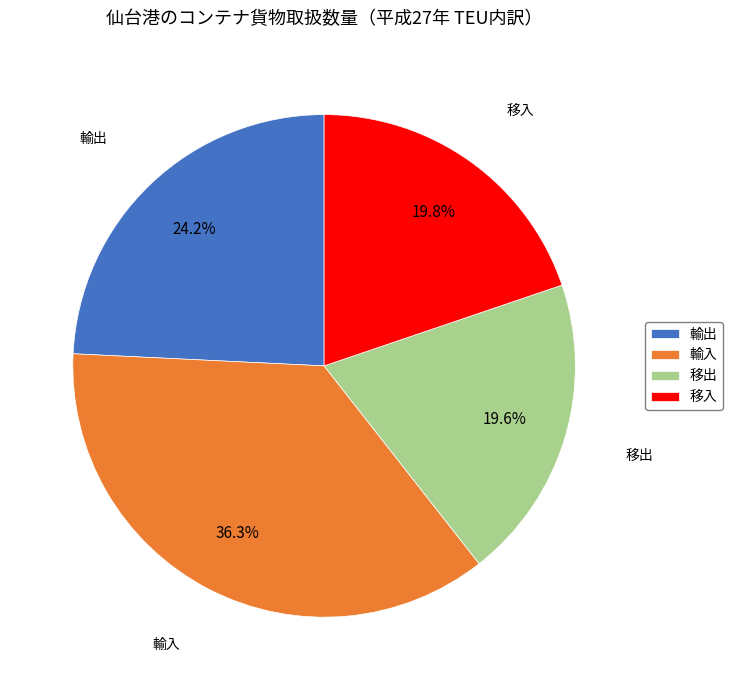

What percentage is the 移入 slice, to the nearest percent?

20%